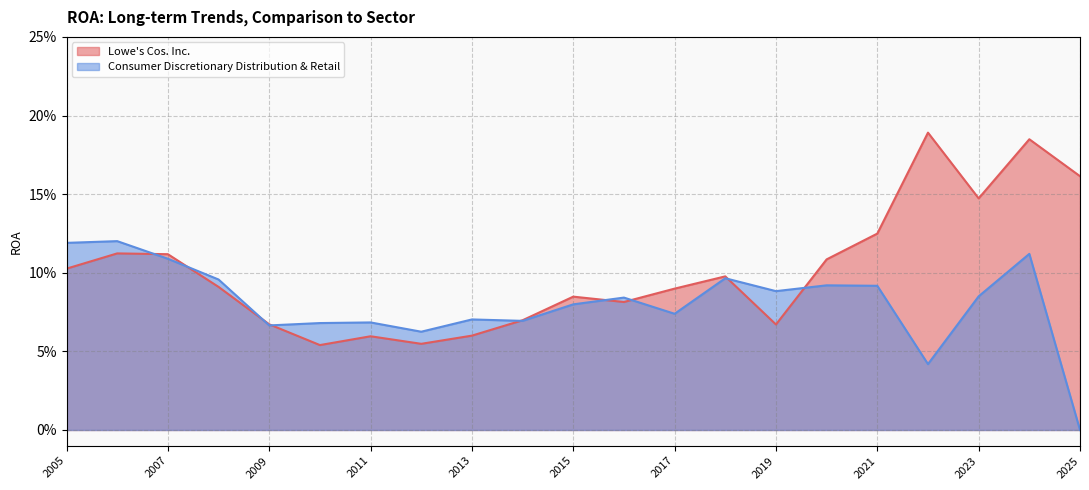

What is the value of the Consumer Discretionary Distribution & Retail point at the 6th from the left?

0.1